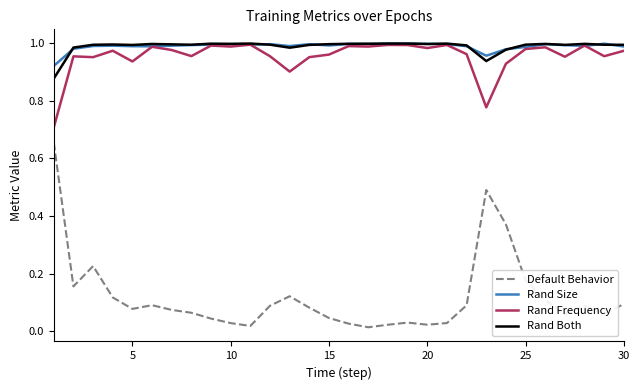

True or false: Rand Both and Default Behavior intersect in this chart.

False